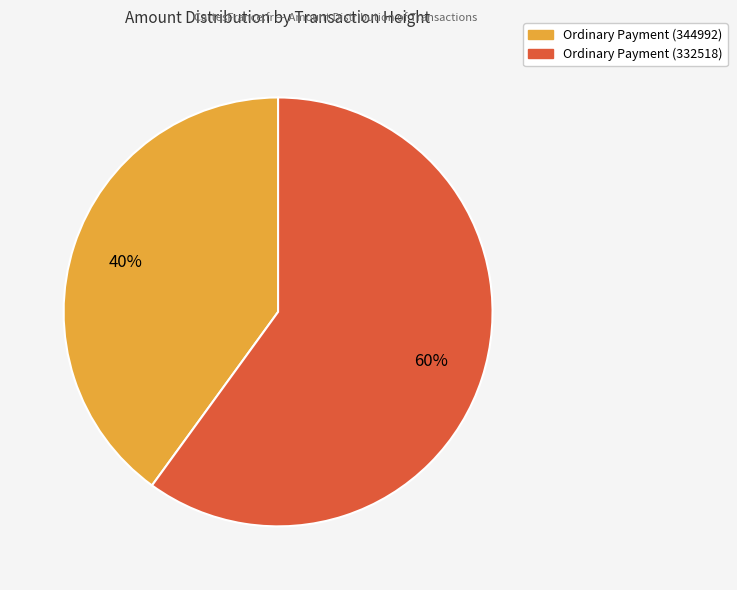

Count the number of slices in the pie.

2